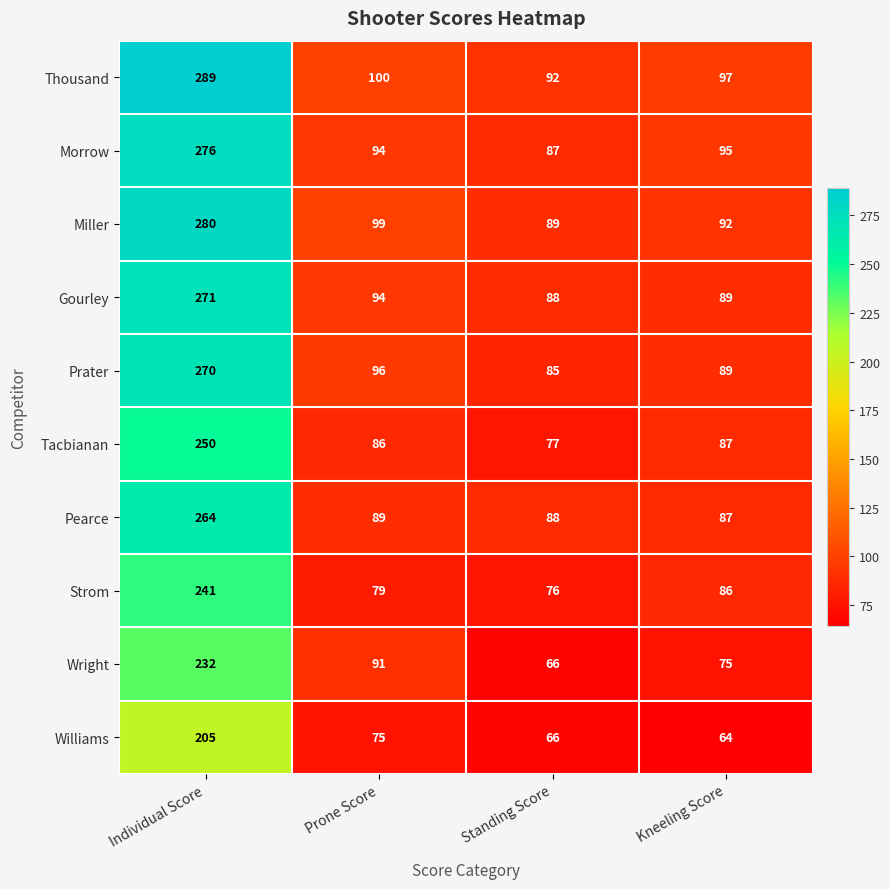

What is the maximum value shown in the chart?

289